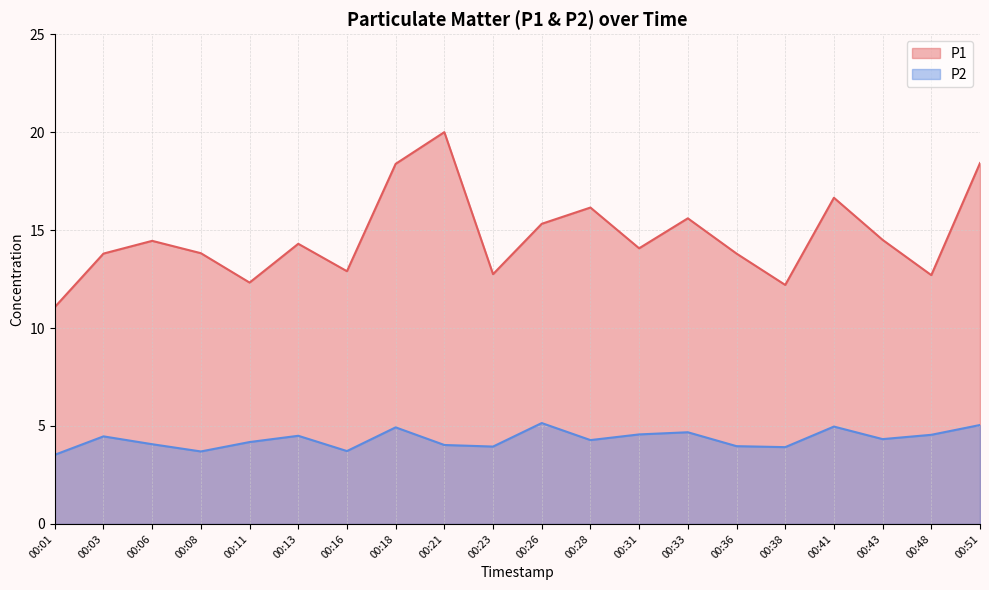

What value does the P2 series have at 00:06?

4.1